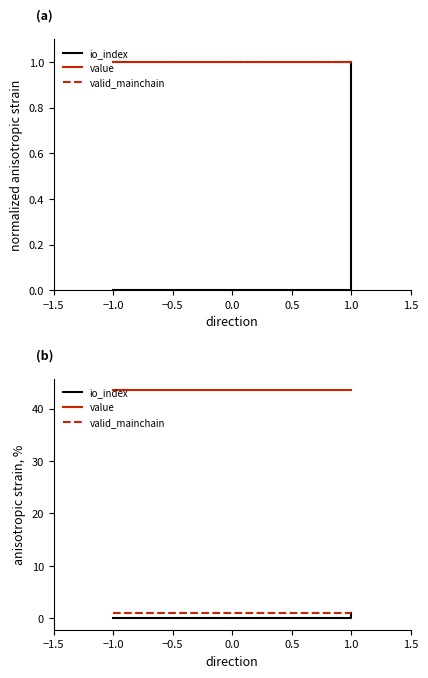

How many lines are shown in the chart?

3